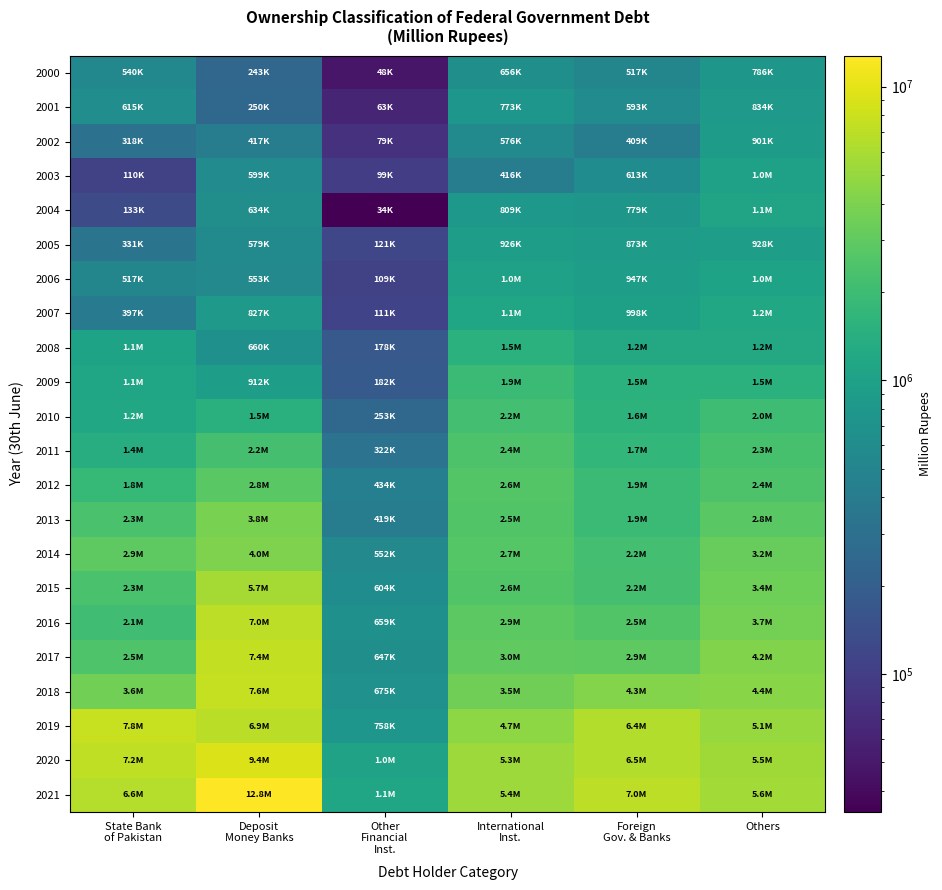

Between State Bank
of Pakistan and Foreign
Gov. & Banks, which is larger?

State Bank
of Pakistan